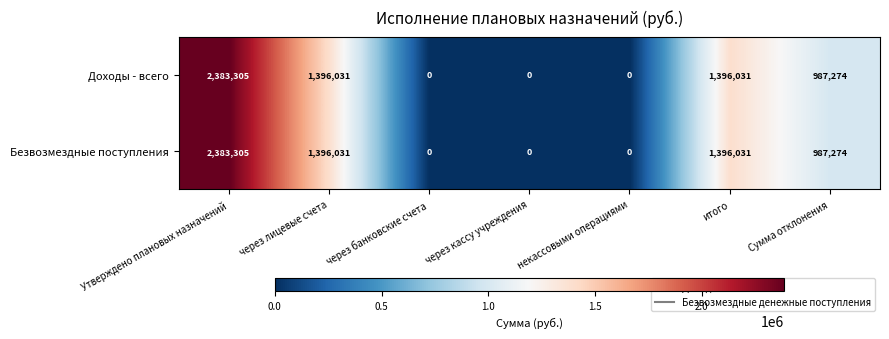

What is the greatest value displayed?

2383305